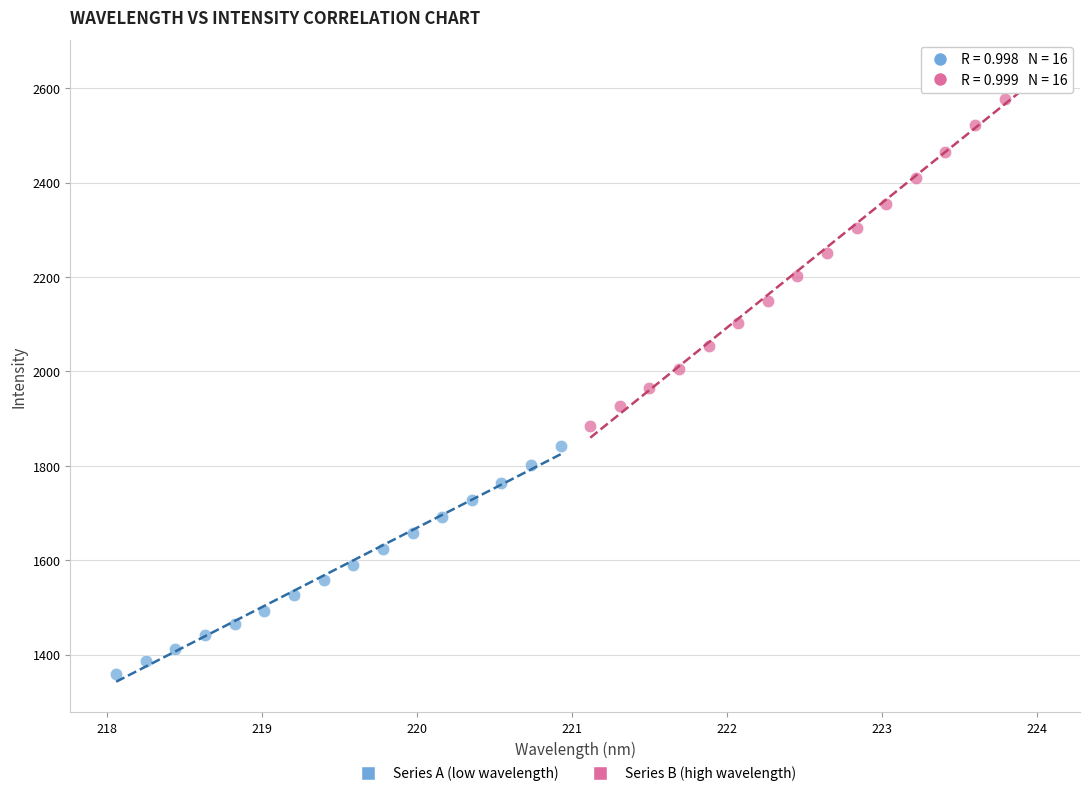

Which series contains the highest Y value?

Series B (high wavelength)